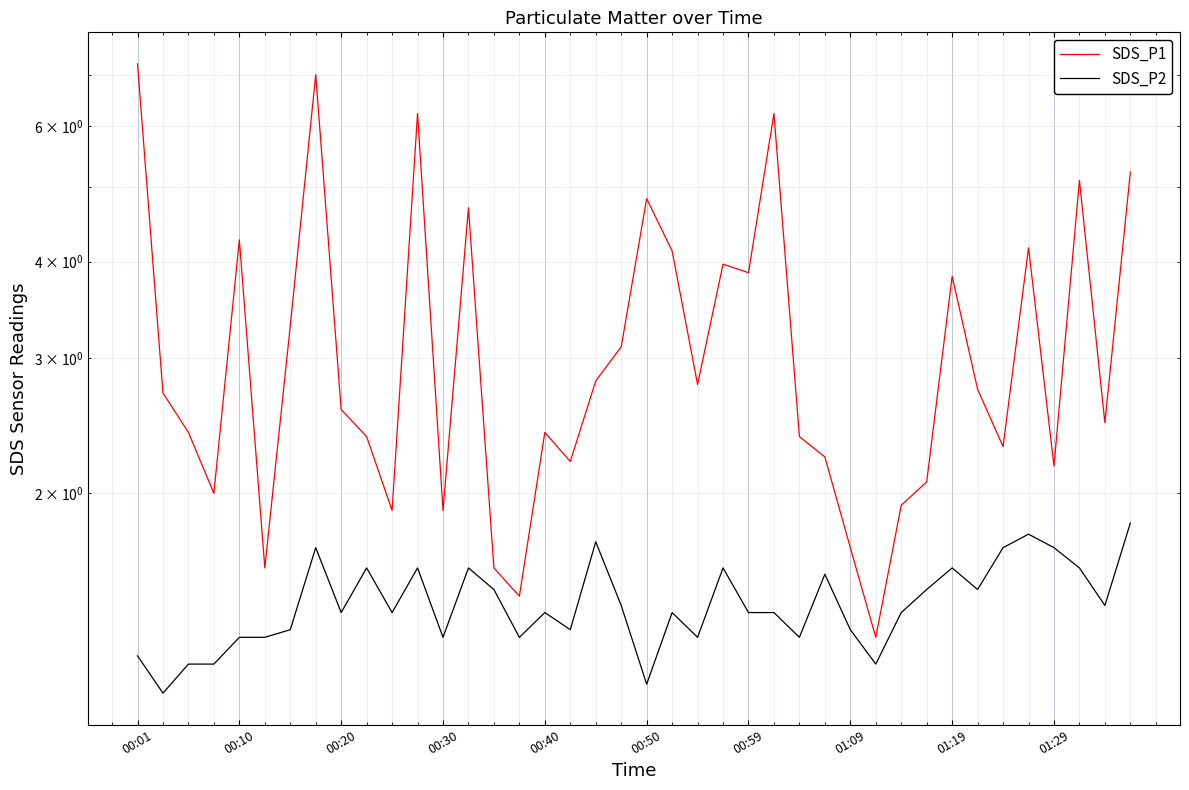

Which series has the largest range (max minus min)?

SDS_P1